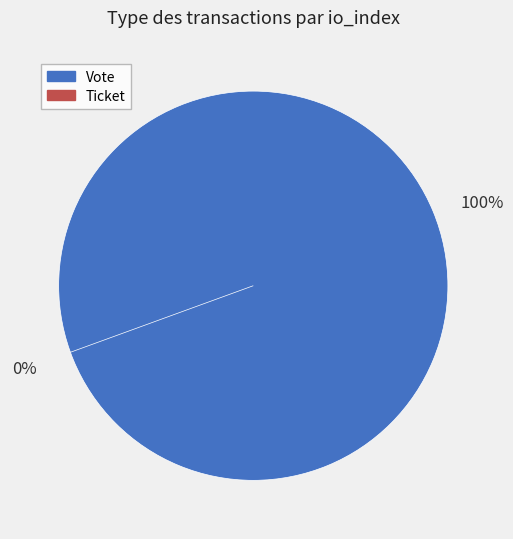

Between Ticket (direction=1) and Vote (direction=-1), which is larger?

Vote (direction=-1)